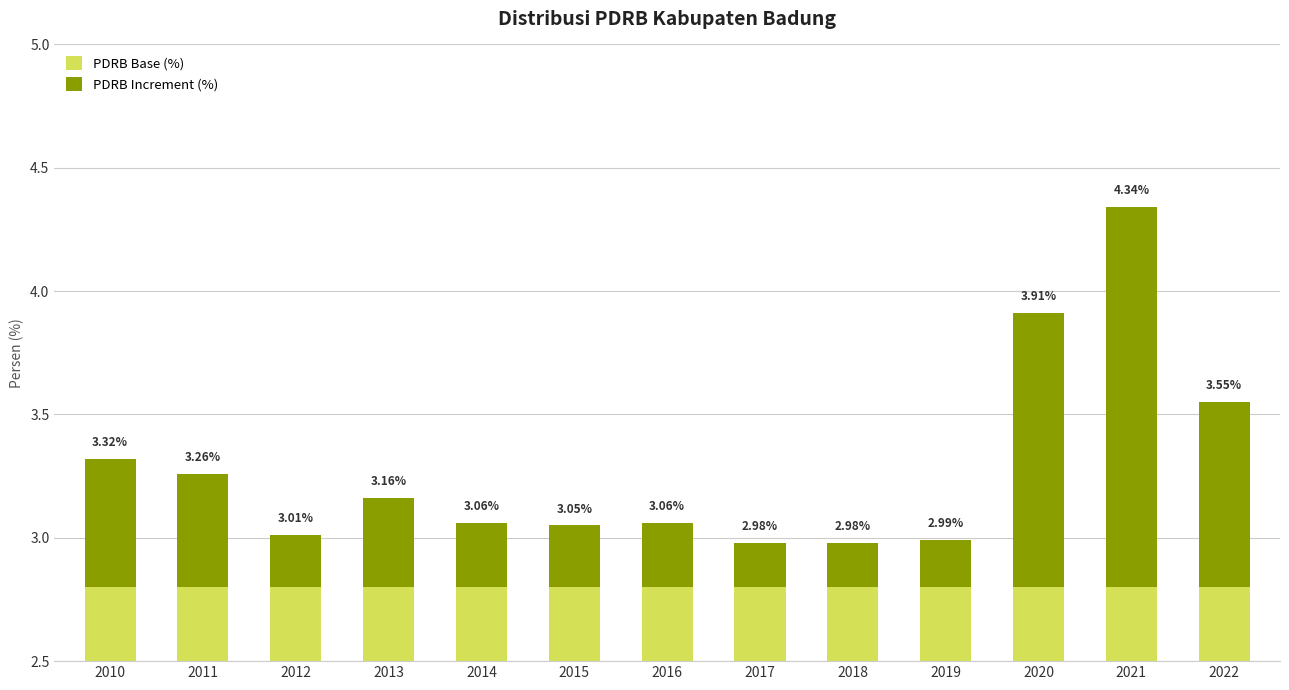

Between 2010 and 2018, which series saw the biggest shift?

PDRB Increment (%)